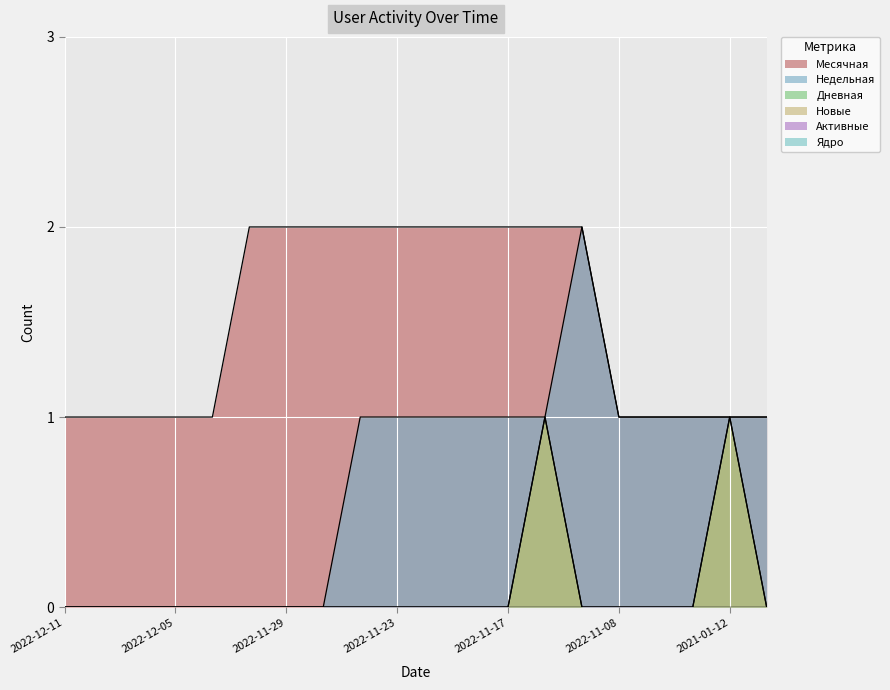

What is the sum of the Месячная values at 2022-11-29 and 2022-12-09?

3